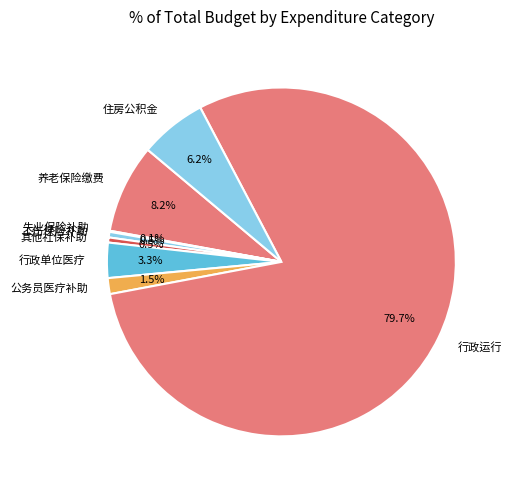

Do 工伤保险补助 and 养老保险缴费 together represent more than half of the pie?

No